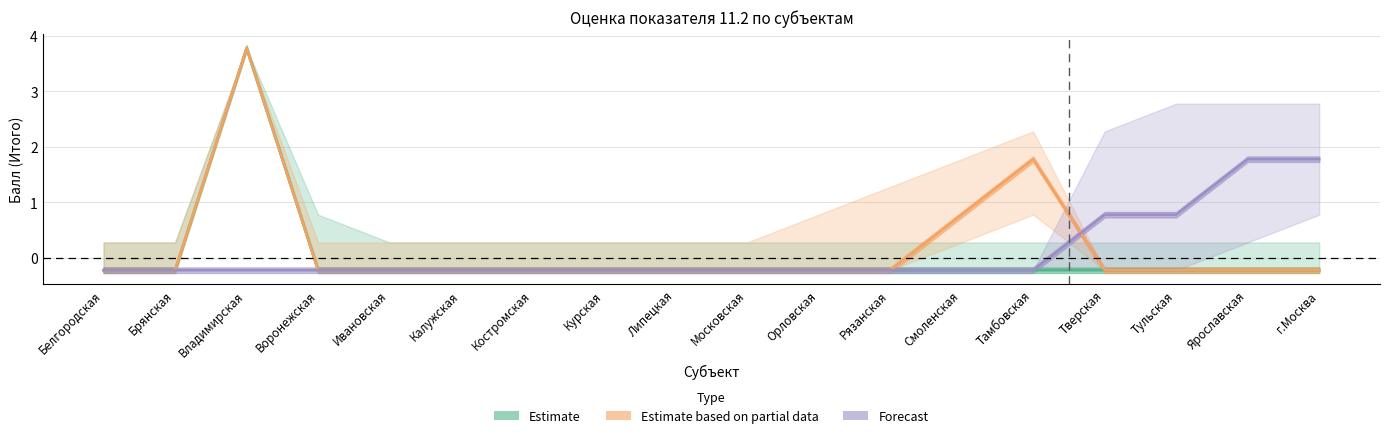

True or false: Forecast and Estimate intersect in this chart.

False